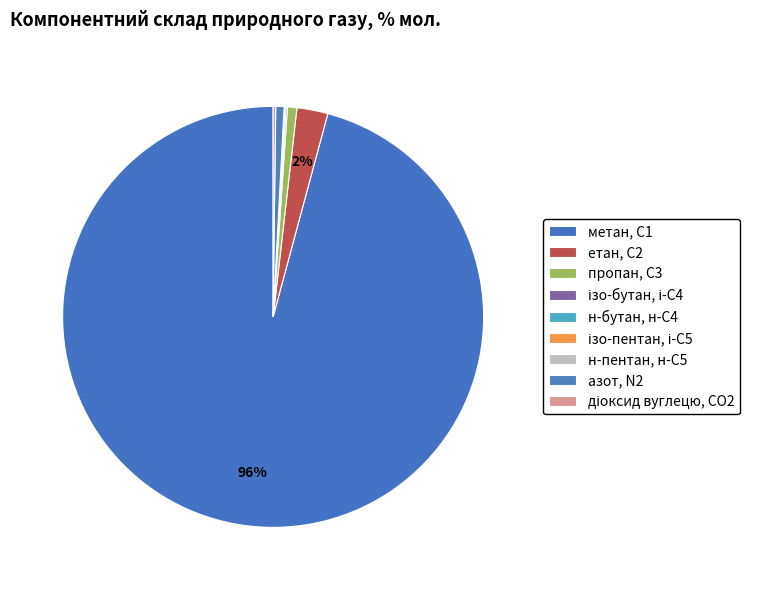

How many slices are in this pie chart?

9